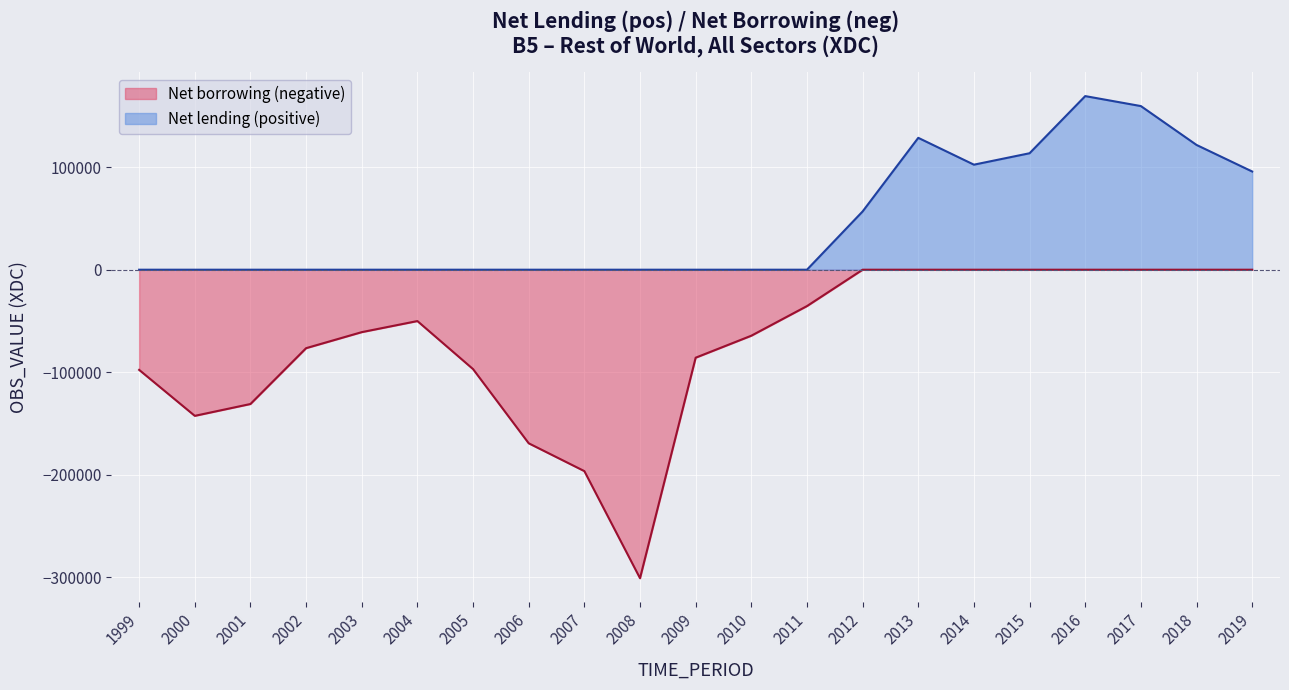

How many data points does each series have?

21